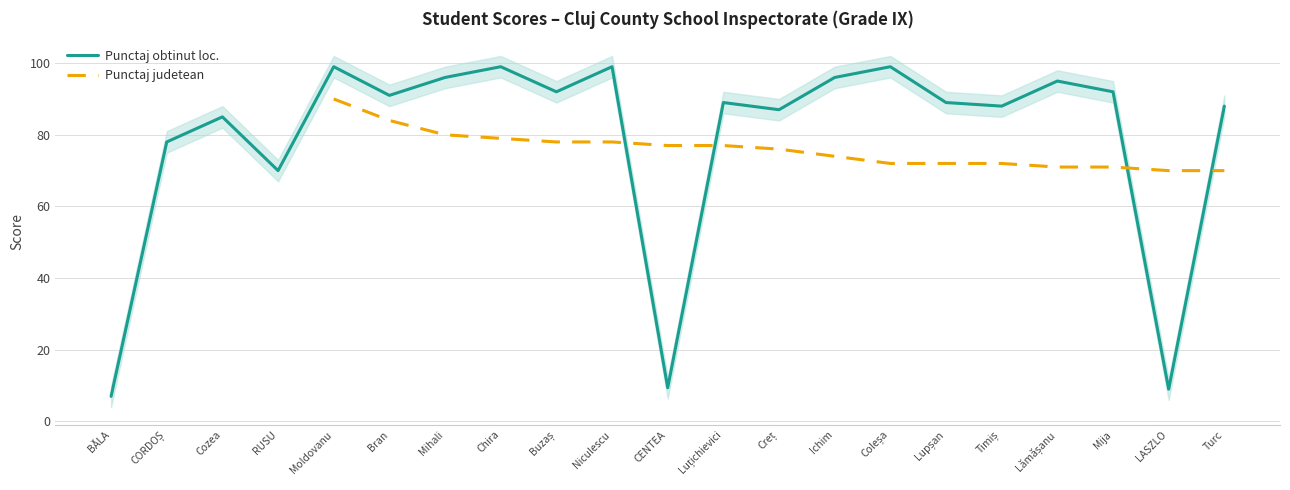

At which category is the sum across all series the highest?

Moldovanu